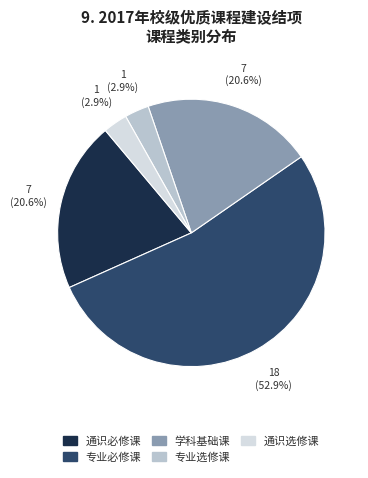

To the nearest percent, what percentage of the pie is 专业必修课?

53%